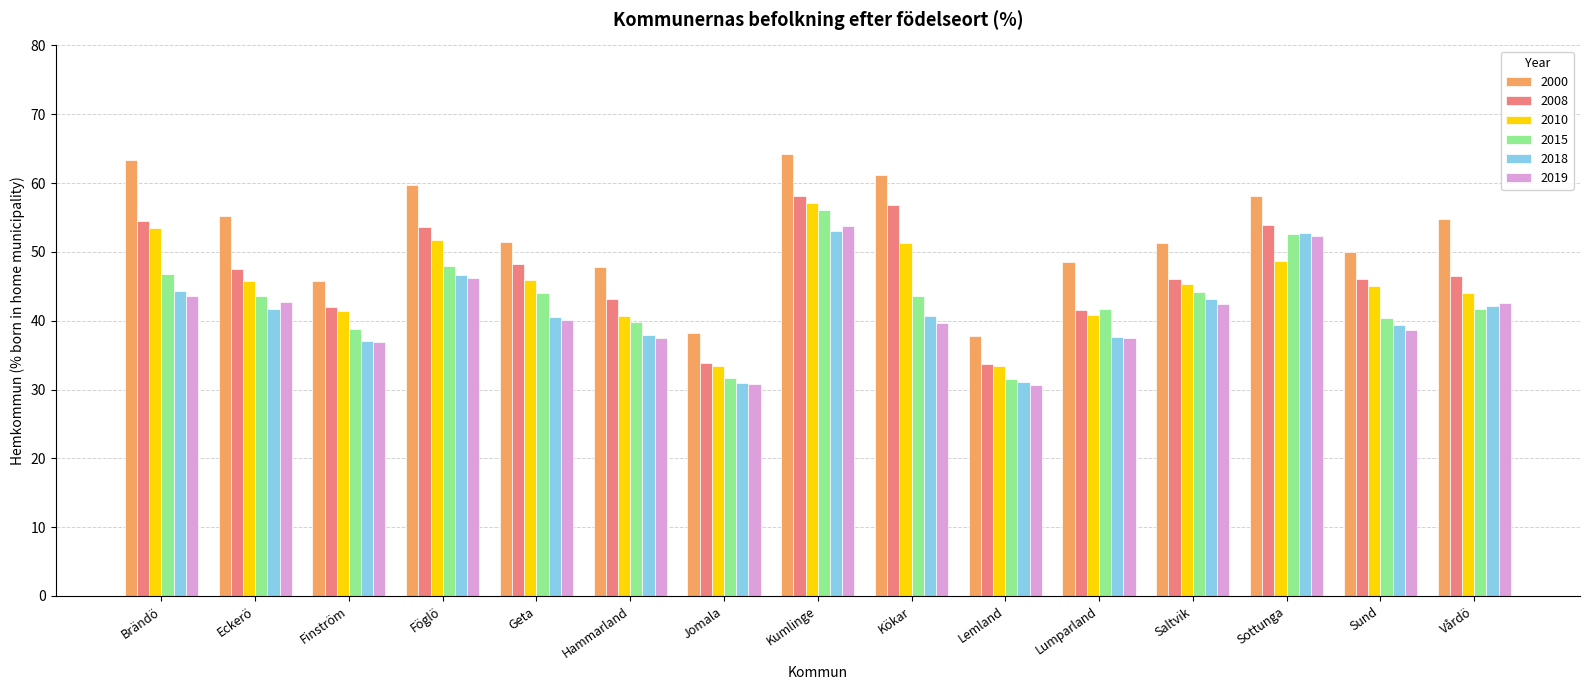

What is the maximum value for 2008?

58.1